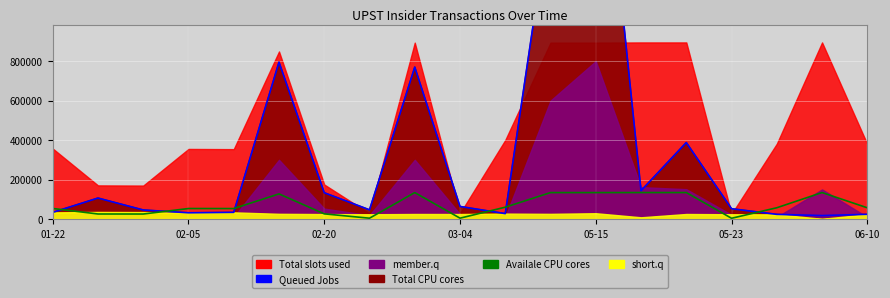

The value of Availale CPU cores at 11 is 134039.4. True or false?

True